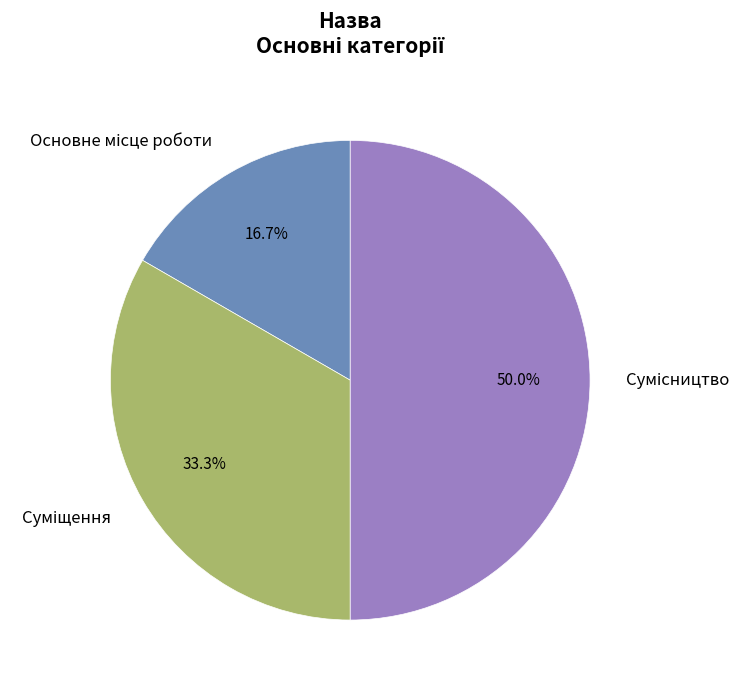

To the nearest percent, what percentage of the pie is Основне місце роботи?

17%